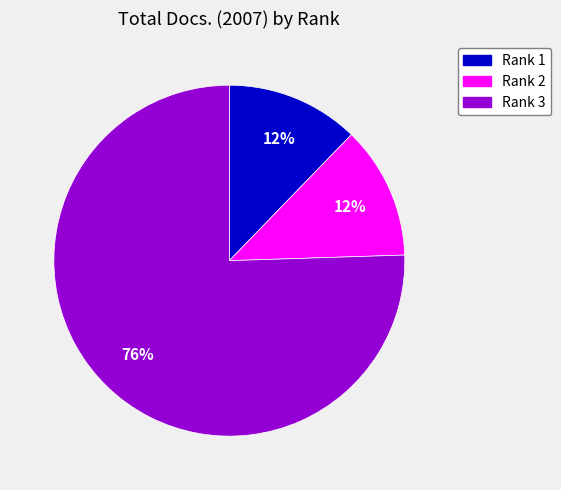

To the nearest percent, what is the average slice percentage?

33%